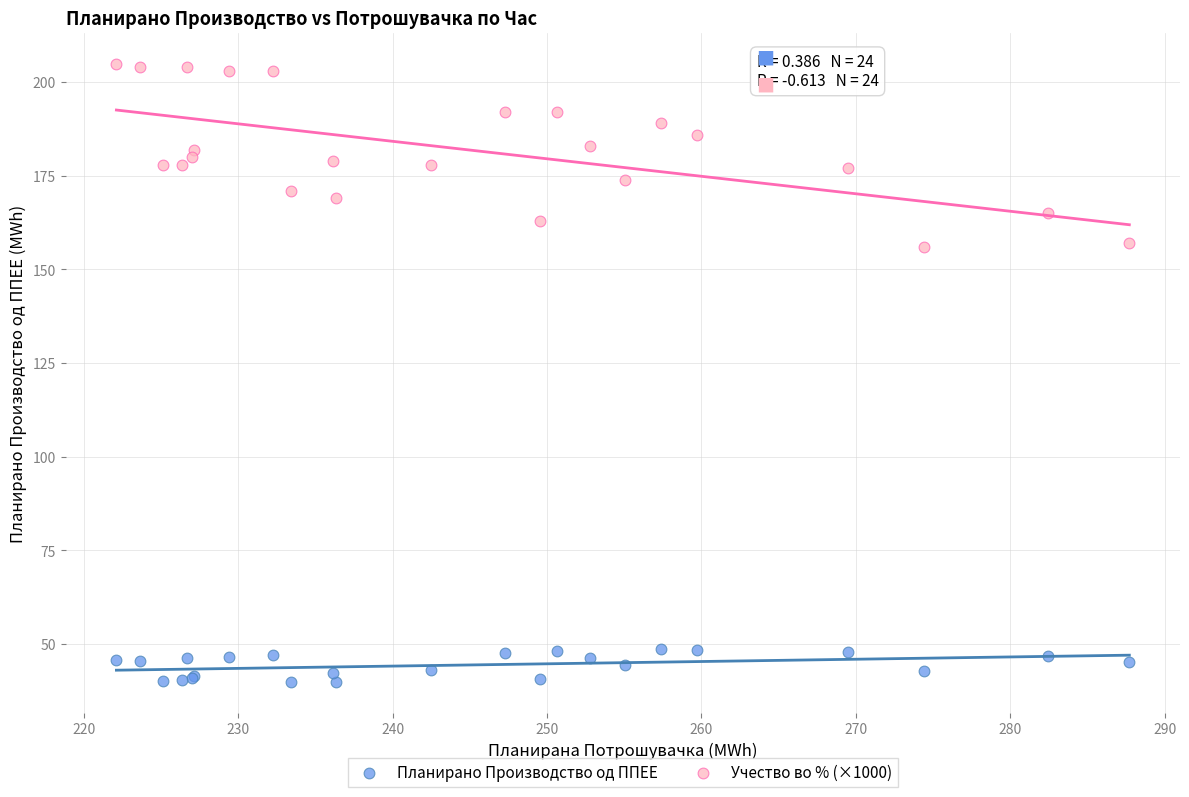

Which series contains the highest Y value?

Учество во % (×1000)